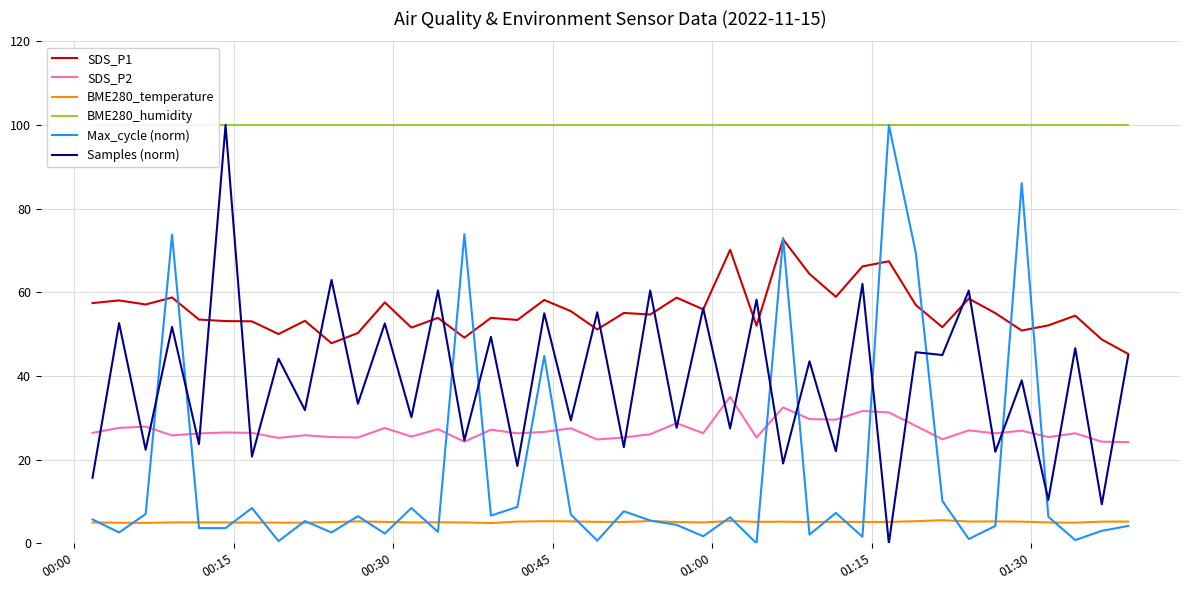

What is the highest value of the BME280_temperature series?

5.5